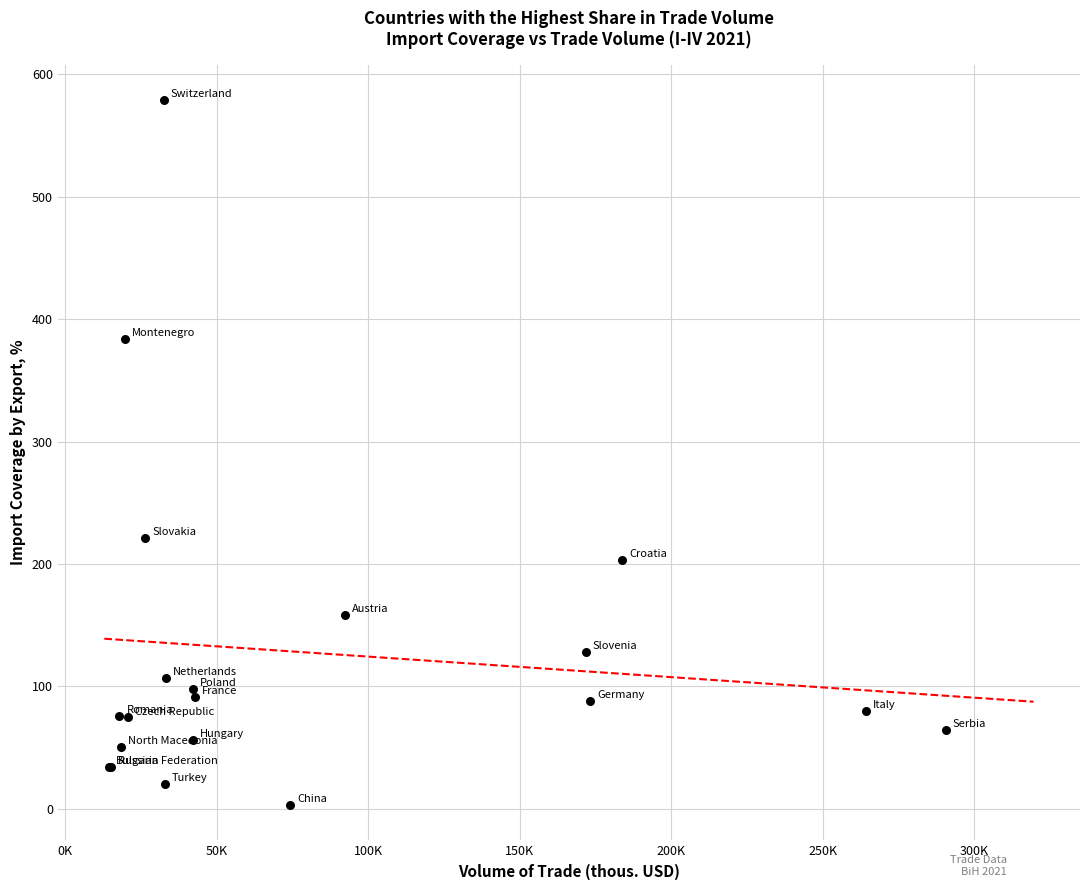

What Y value in the scatter plot is closest to 290?

221.0